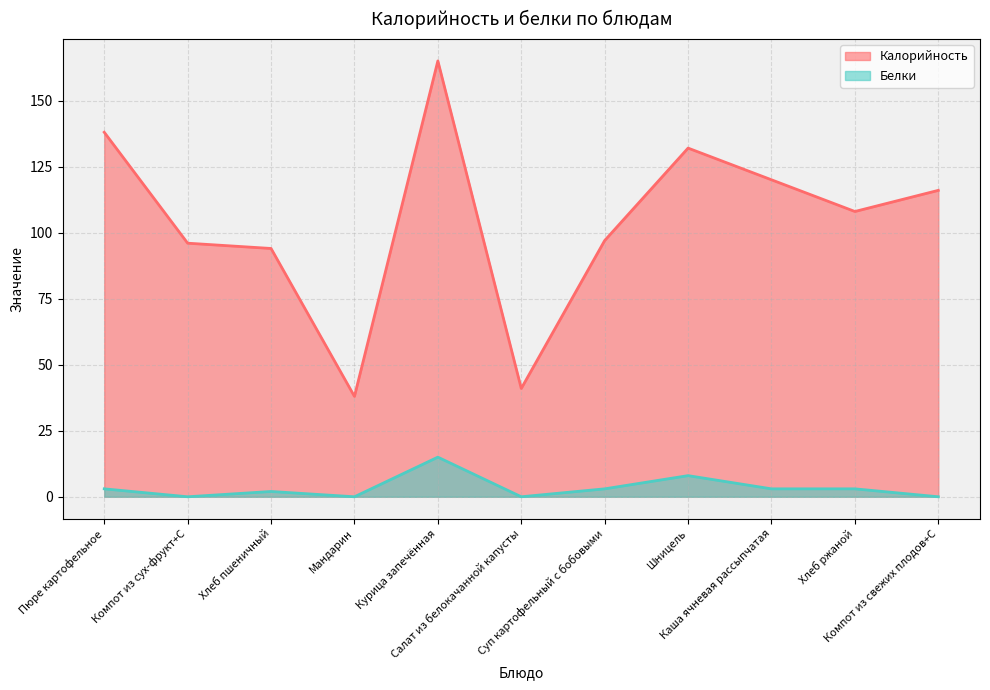

Reading left to right, transcribe all the data shown in this chart.

Калорийность: 138	96	94	38	165	41	97	132	120	108	116
Белки: 3	0	2	0	15	0	3	8	3	3	0